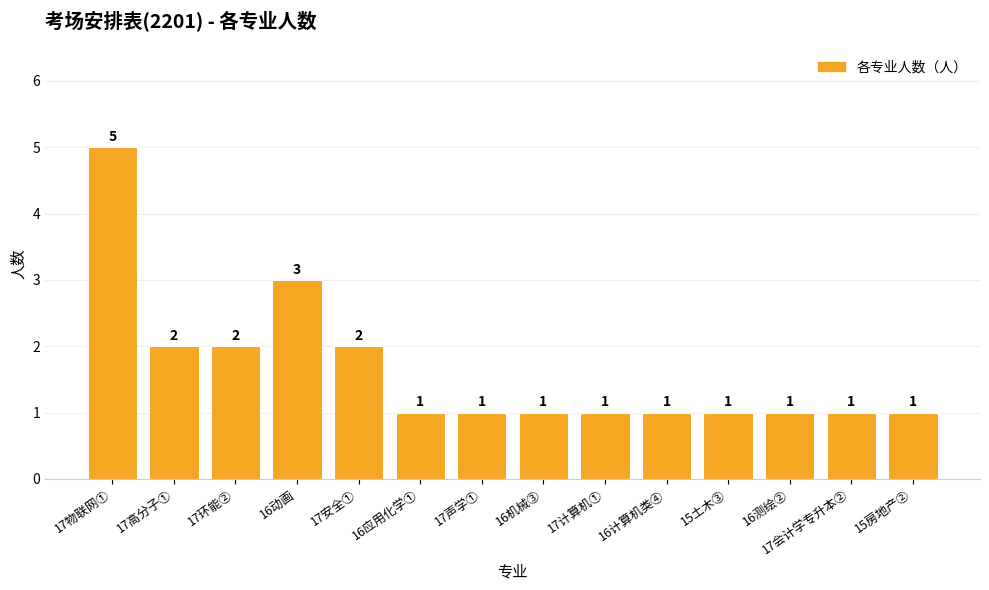

What position from the left is 16测绘②?

12